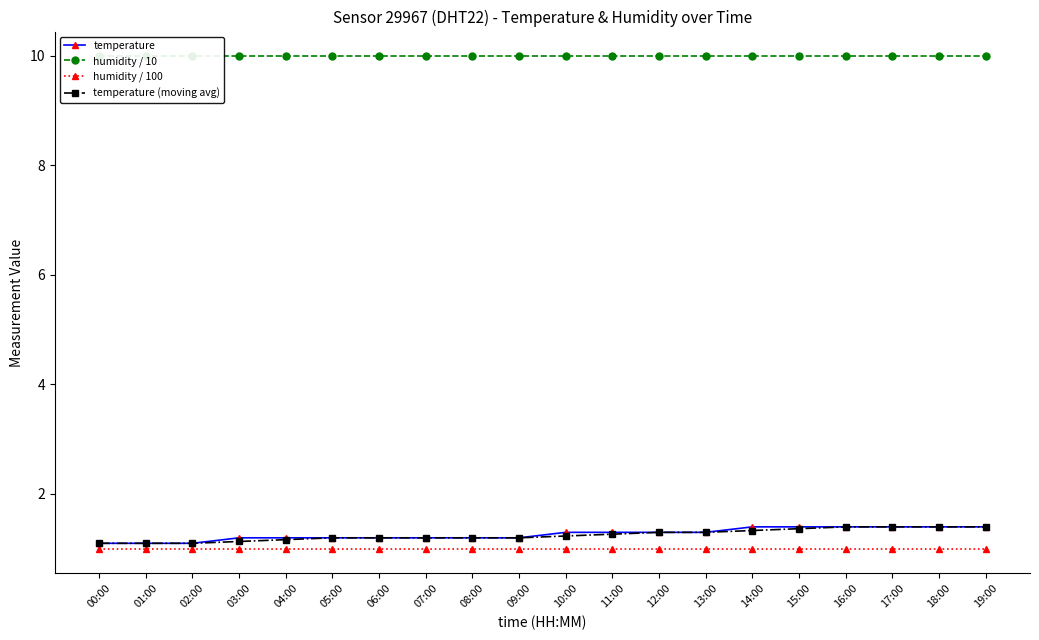

What is the smallest value displayed?

1.0